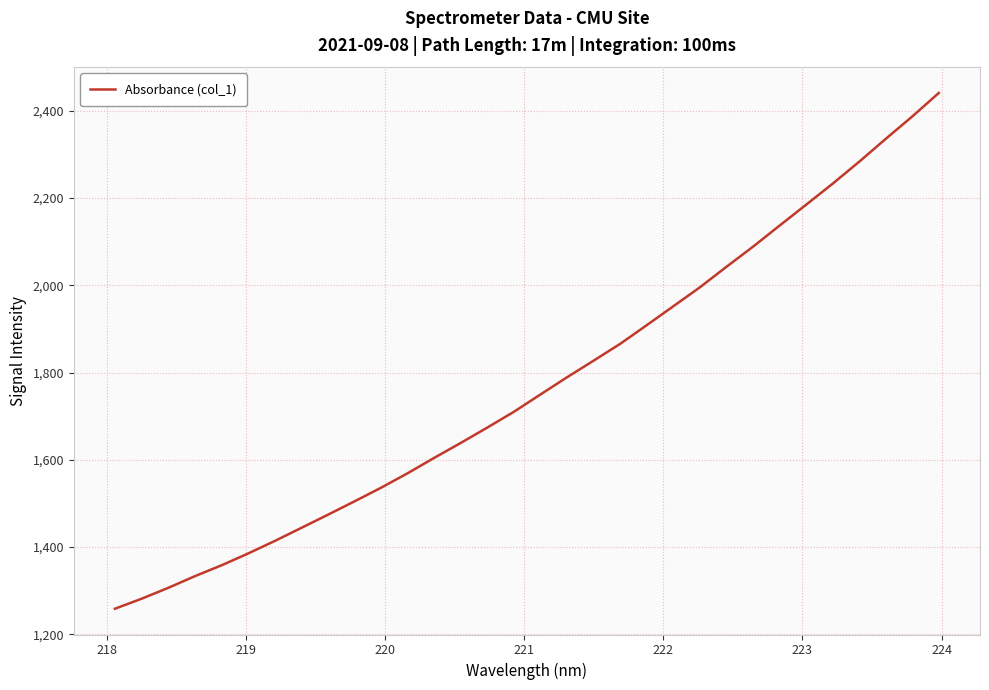

What is the greatest value displayed?

2440.7